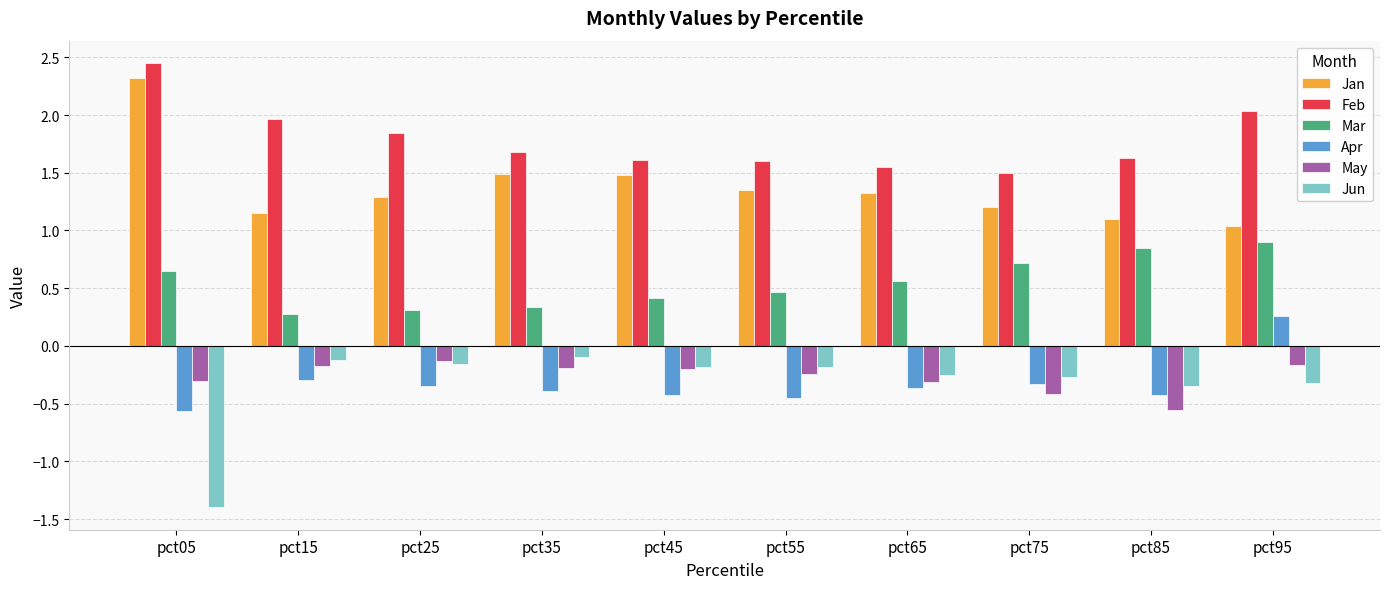

The Feb series shows 1.6 at pct65. True or false?

True